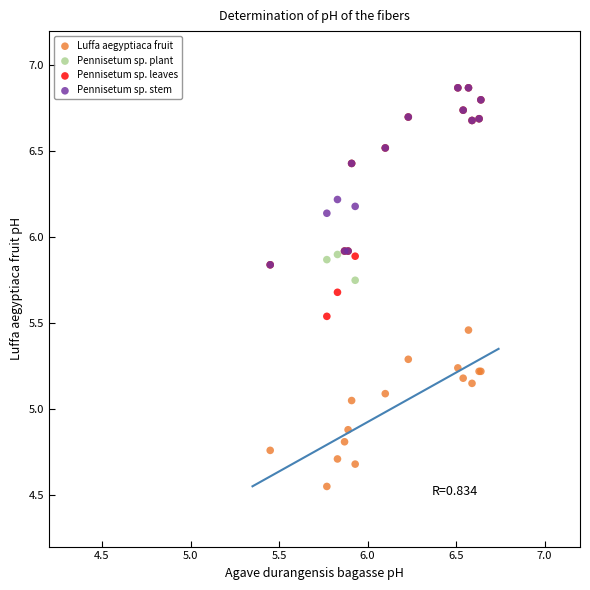

Which series has the widest spread of Y values?

Pennisetum sp. leaves